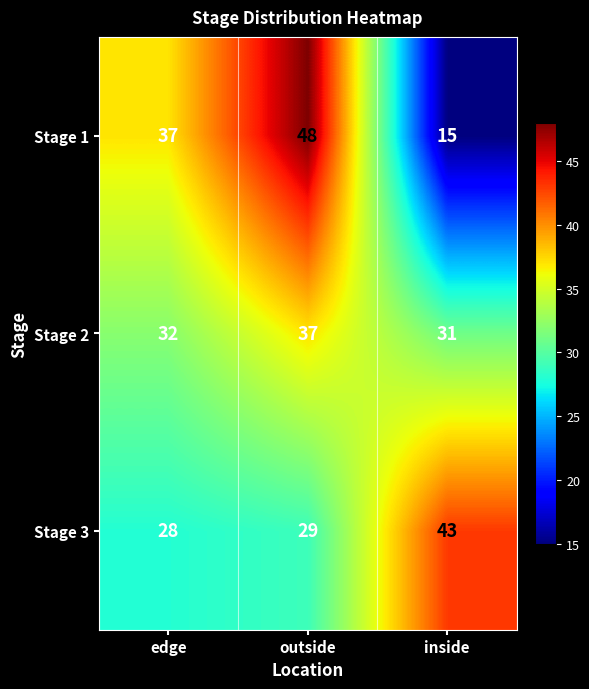

What is the difference between the highest and lowest values at outside?

19